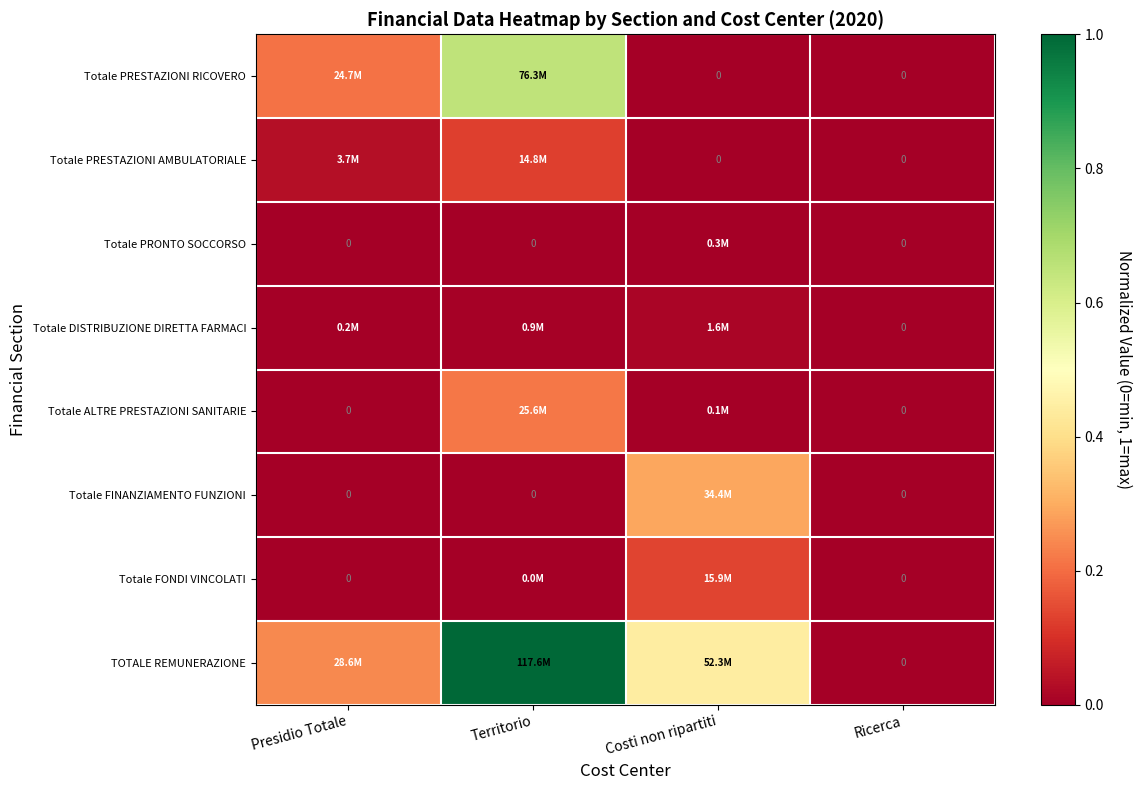

What is the difference between the Totale FINANZIAMENTO FUNZIONI values at Presidio Totale and Costi non ripartiti?

0.3